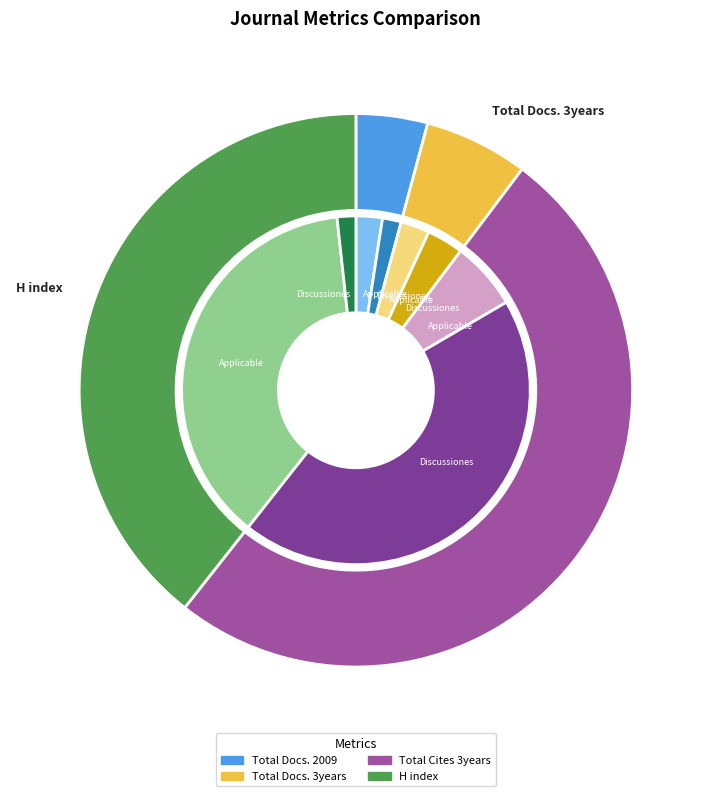

How much of the chart is everything except Applicable Analysis and Discrete Mathematics?

41.5%